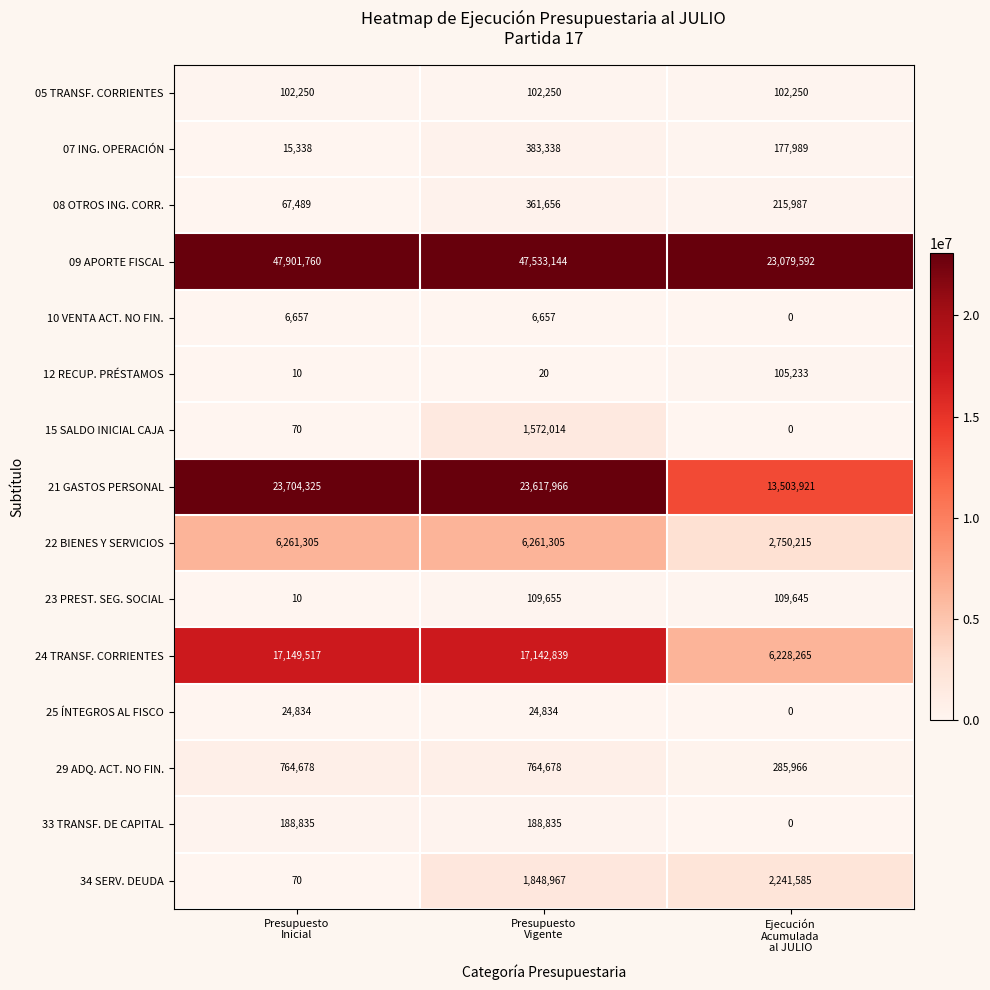

List the series in order of their peak value, highest first.

09 APORTE FISCAL, 21 GASTOS PERSONAL, 24 TRANSF. CORRIENTES, 22 BIENES Y SERVICIOS, 34 SERV. DEUDA, 15 SALDO INICIAL CAJA, 29 ADQ. ACT. NO FIN., 07 ING. OPERACIÓN, 08 OTROS ING. CORR., 33 TRANSF. DE CAPITAL, 23 PREST. SEG. SOCIAL, 12 RECUP. PRÉSTAMOS, 05 TRANSF. CORRIENTES, 25 ÍNTEGROS AL FISCO, 10 VENTA ACT. NO FIN.